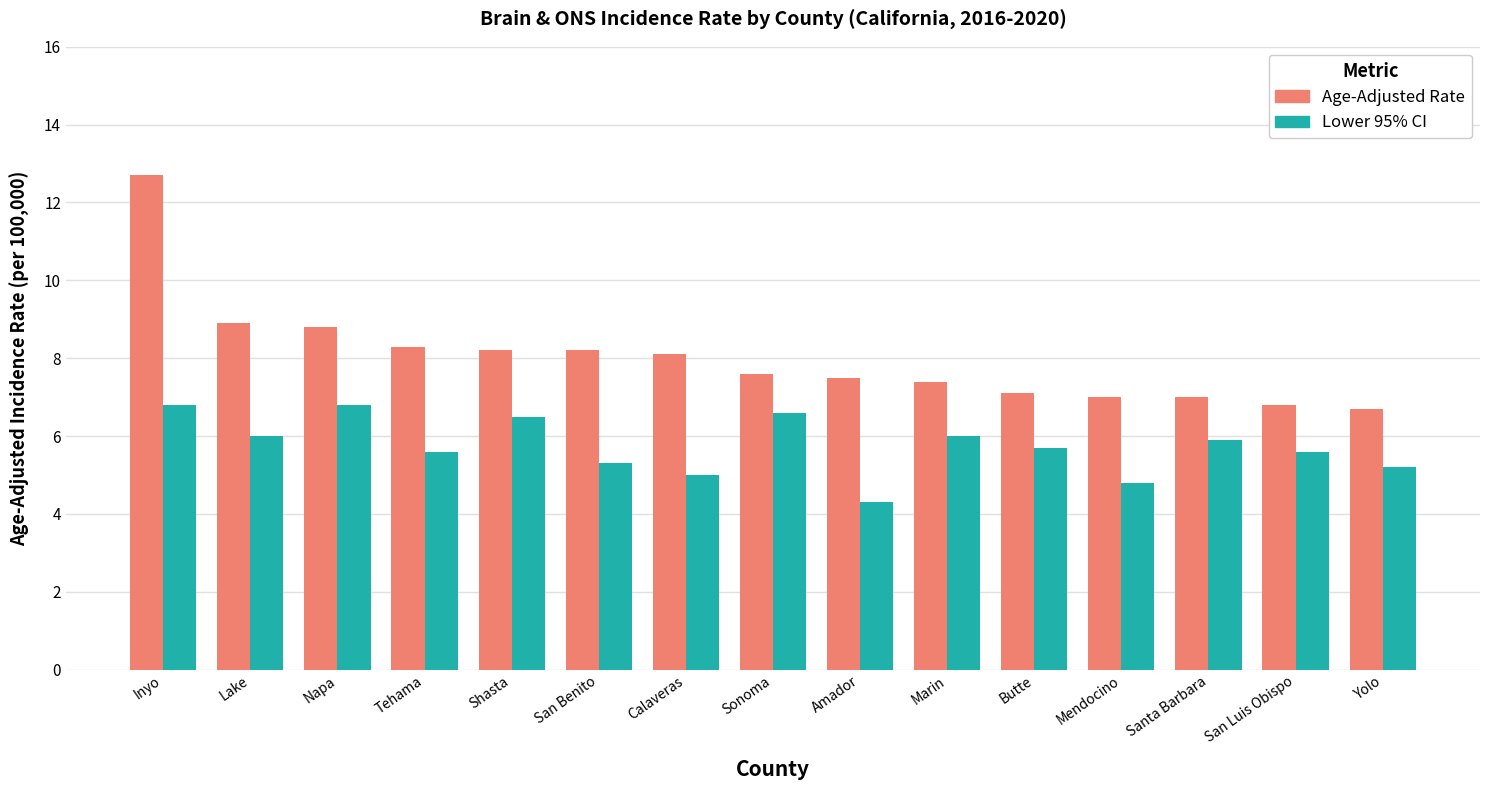

Are the bars grouped side by side (vs. stacked)?

Yes